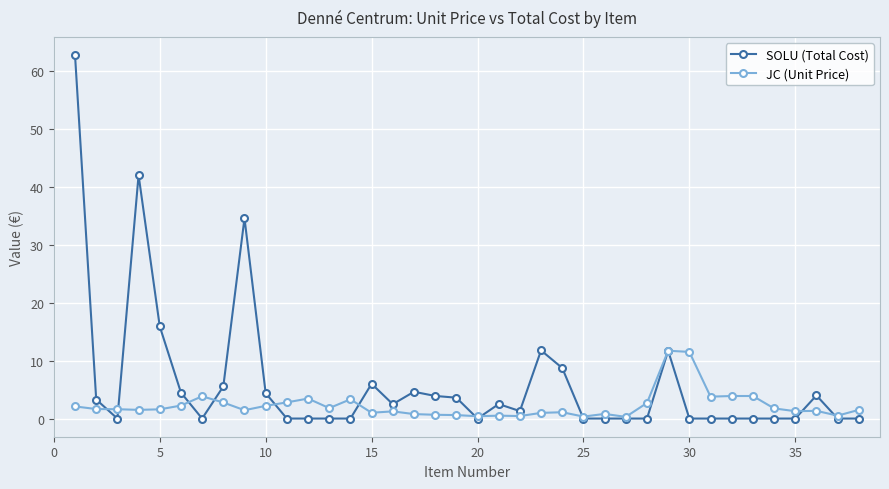

Which series has the widest spread of values?

SOLU (Total Cost)